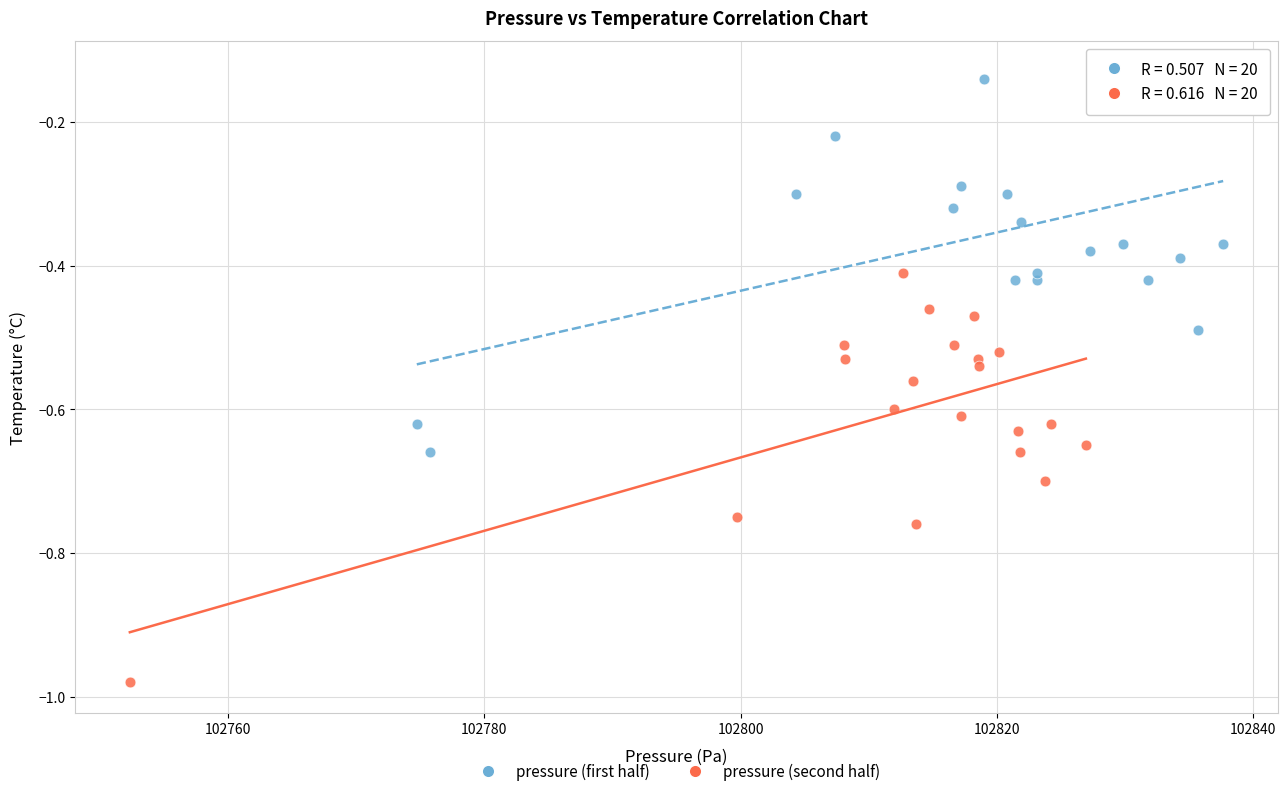

Which series has the widest spread of Y values?

pressure (second half)